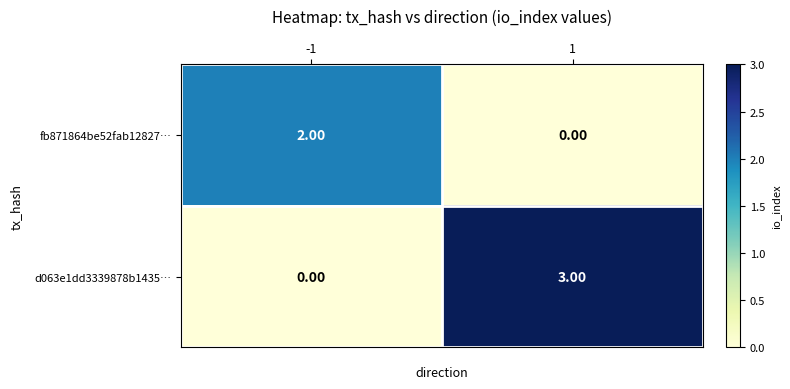

How many values in d063e1dd3339878b1435… are above zero?

1